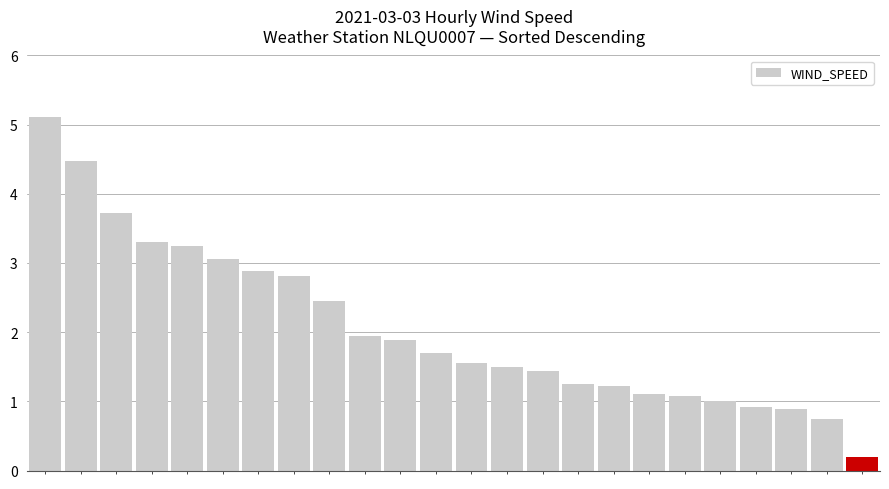

What is the maximum value shown in the chart?

5.1